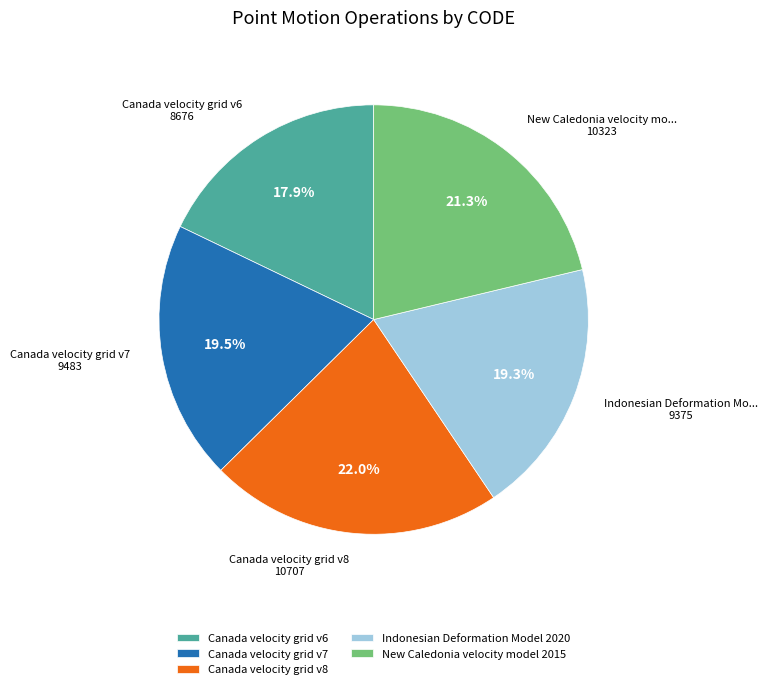

Combined, do Canada velocity grid v6 and Canada velocity grid v8 account for over 50%?

No